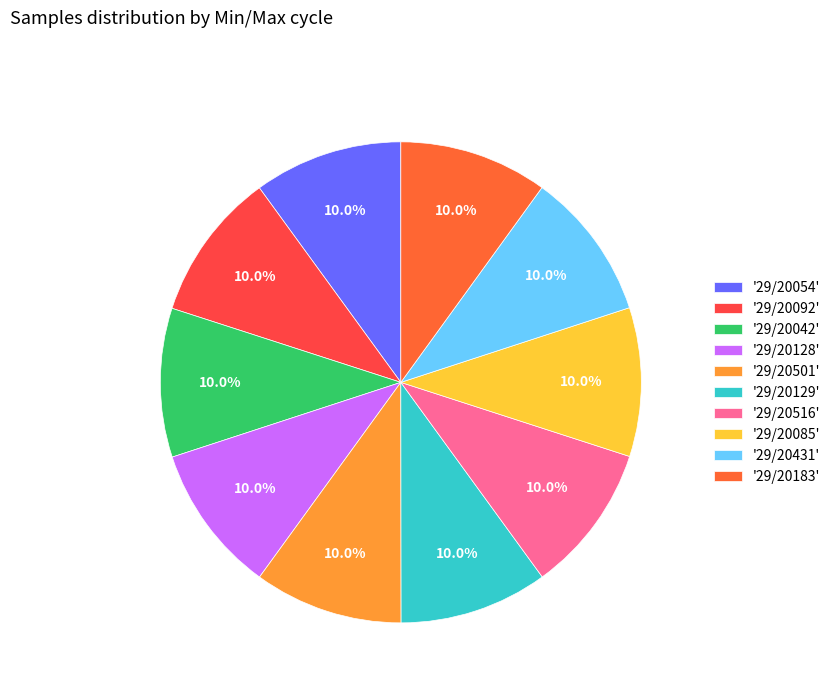

How many slices are in this pie chart?

10